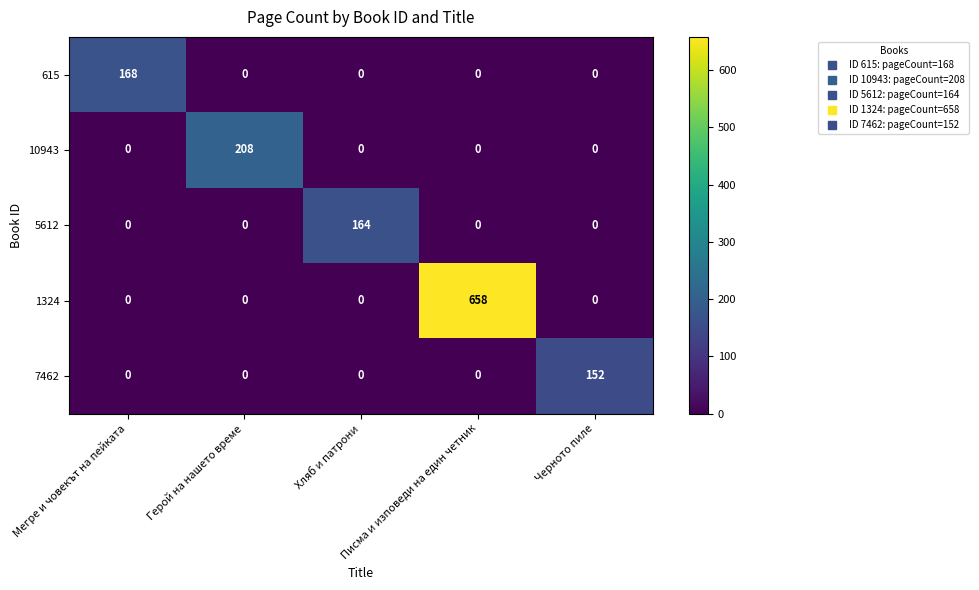

Which label corresponds to the largest value in the chart?

Писма и изповеди на един четник